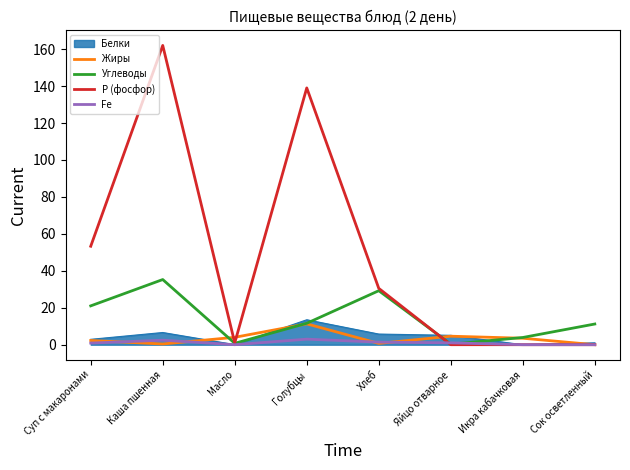

The Р (фосфор) series shows 83.2 at Голубцы. True or false?

False